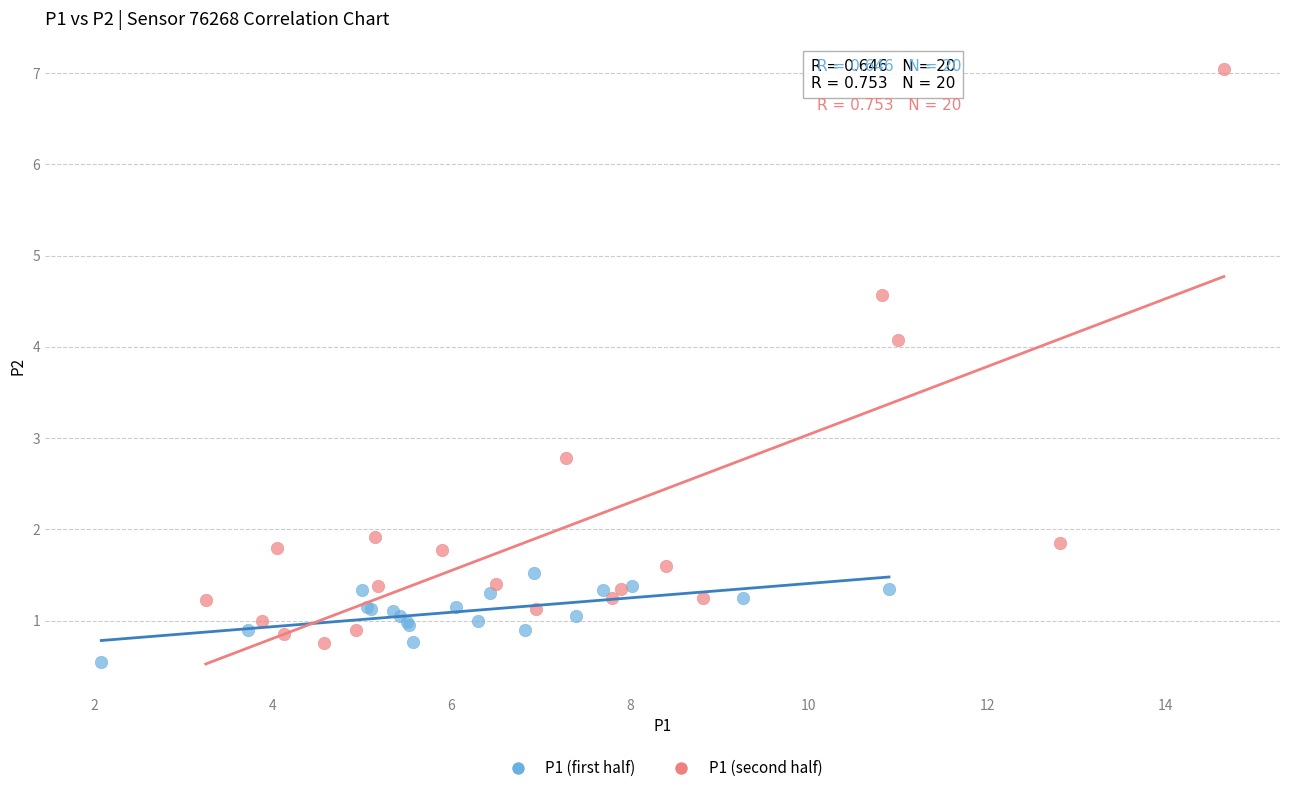

Which series has the largest Y range (max minus min)?

P1 (second half)